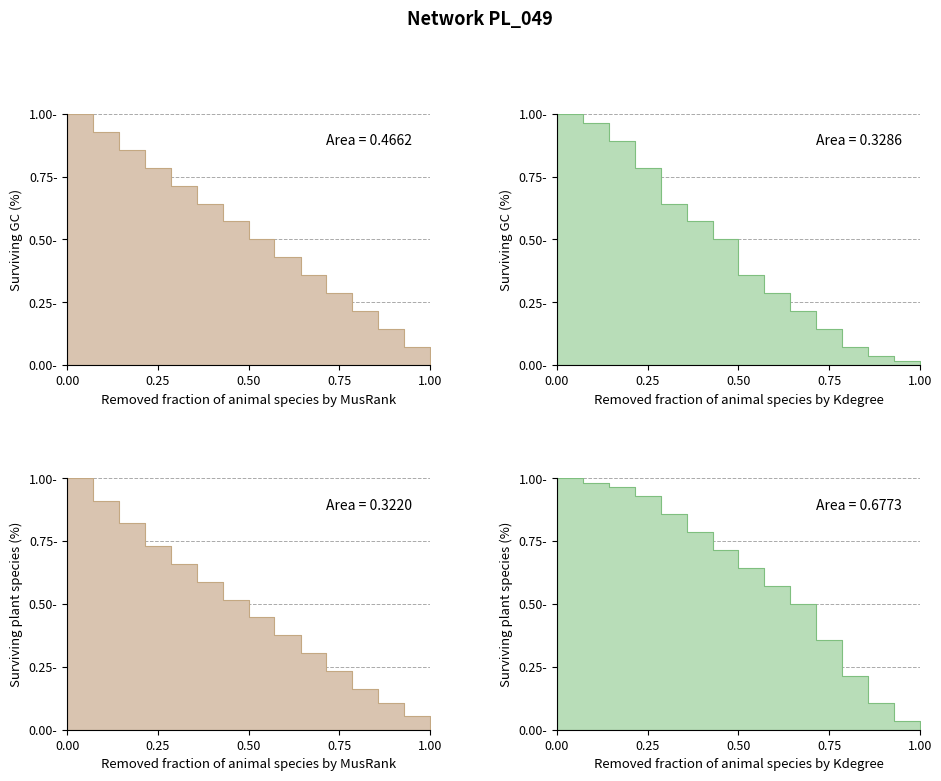

How many categories are shown in the chart?

15